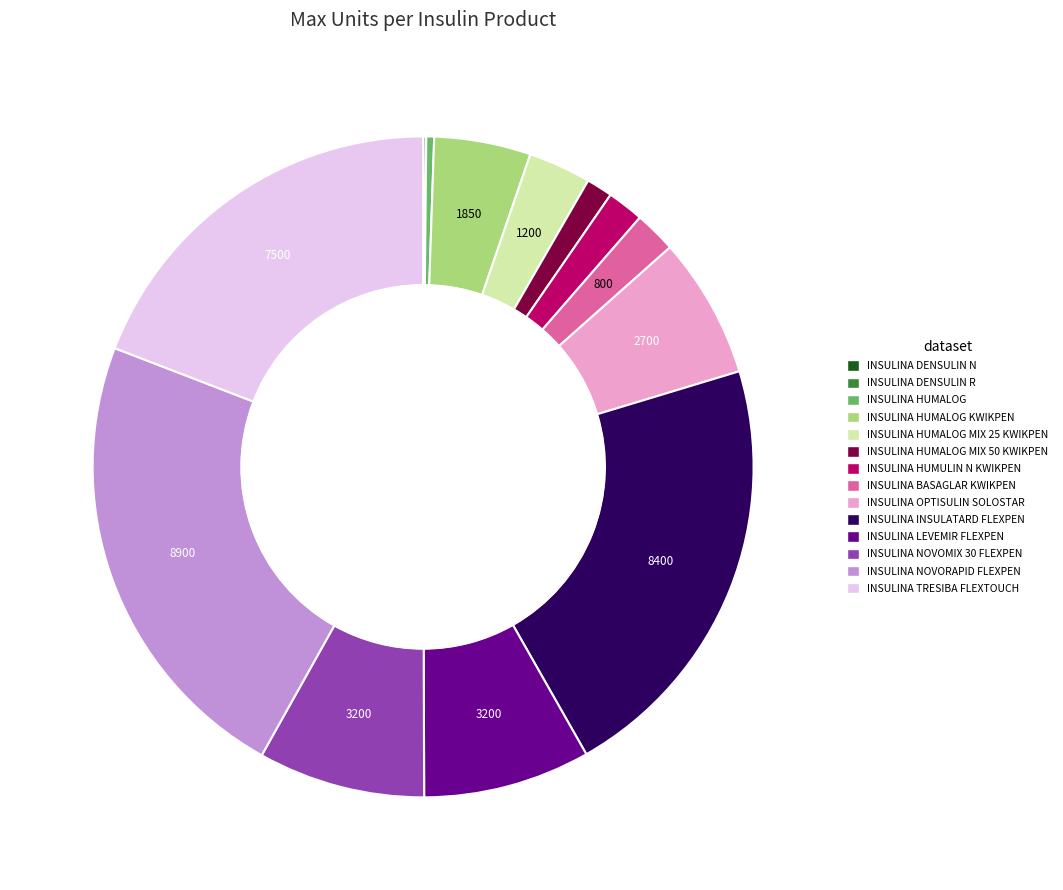

Is there a majority slice in this chart?

No